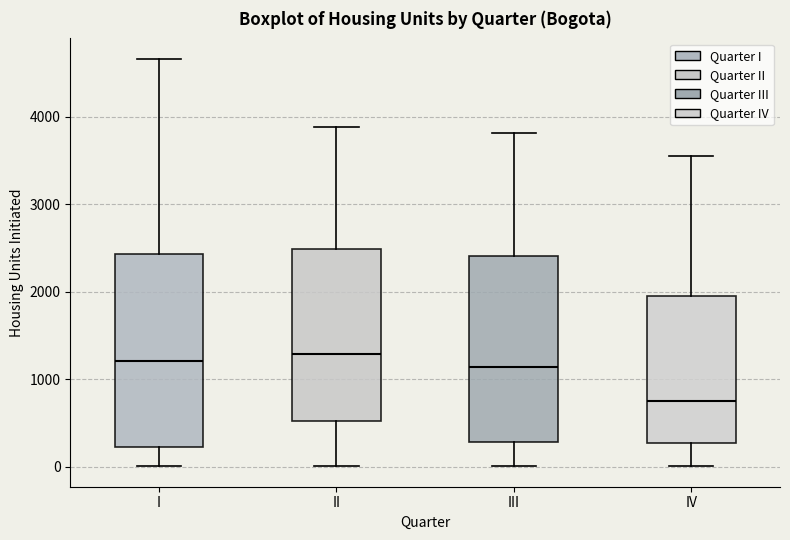

Which box's median line is the lowest?

IV